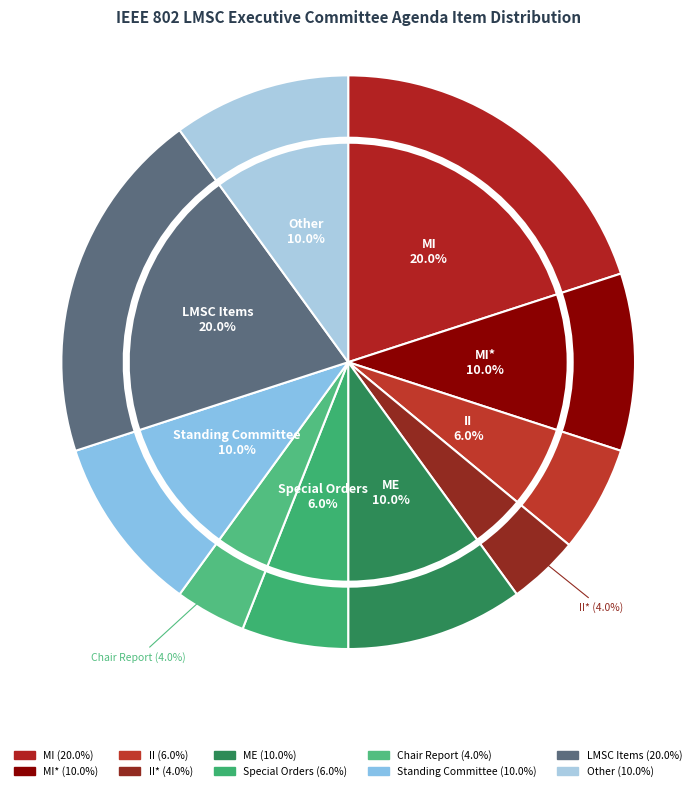

To the nearest percent, what is the difference between the largest and smallest slice percentages?

16%